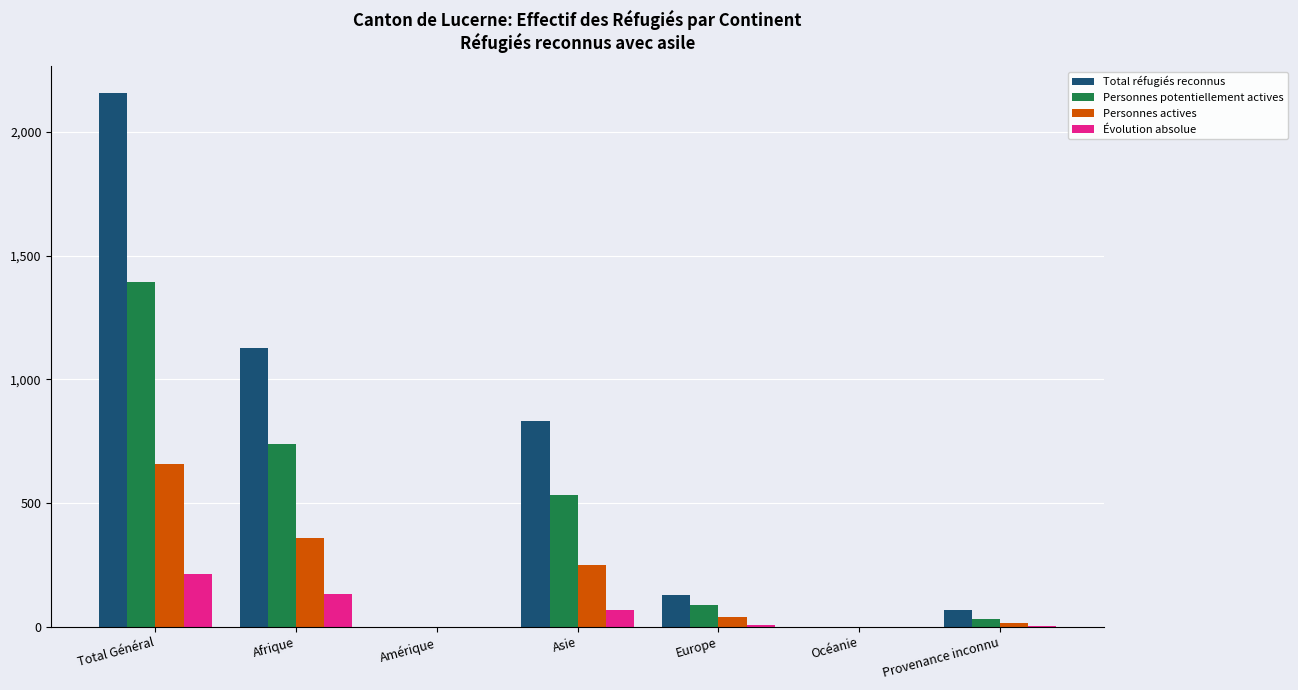

What is the greatest value displayed?

2158